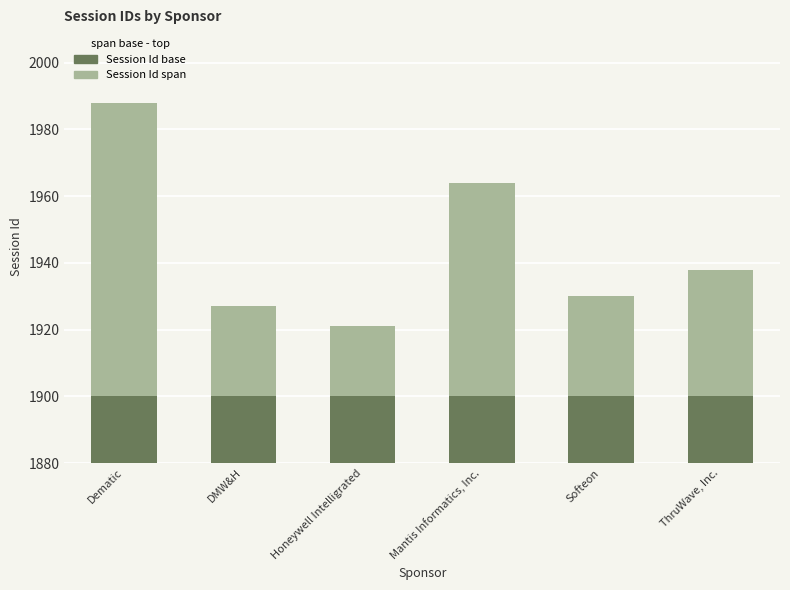

At which label does Session Id (base) reach its minimum?

Dematic